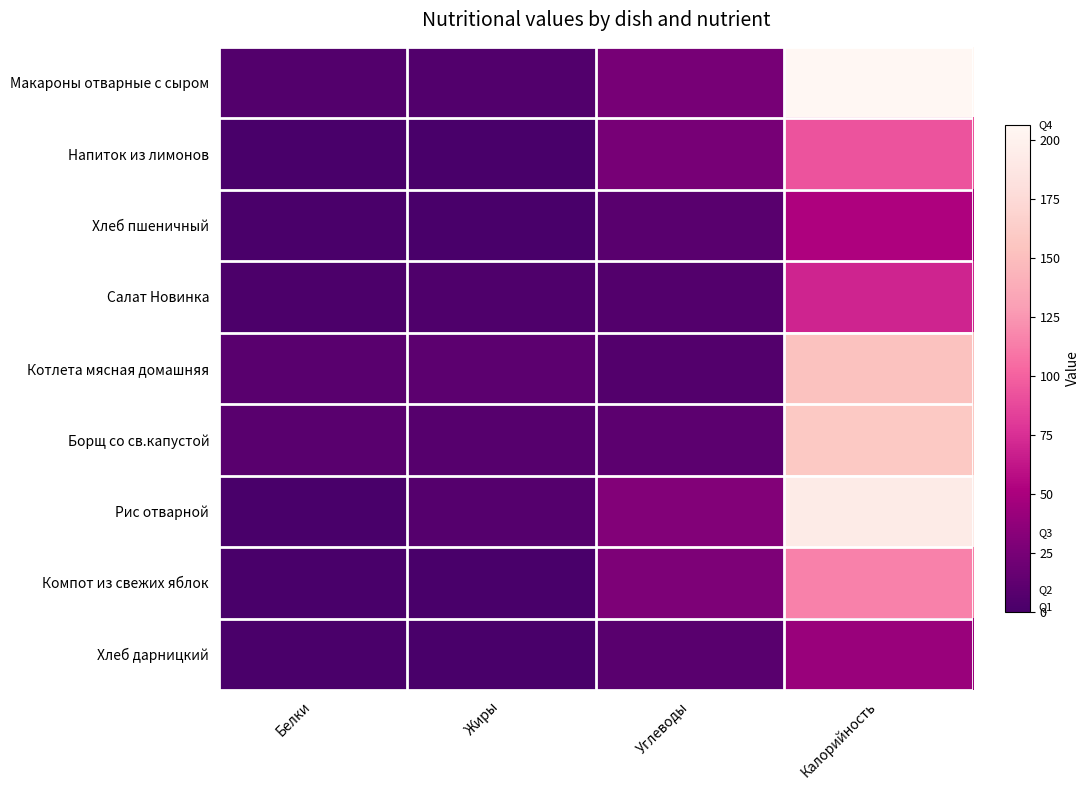

How many distinct data groups are displayed?

9